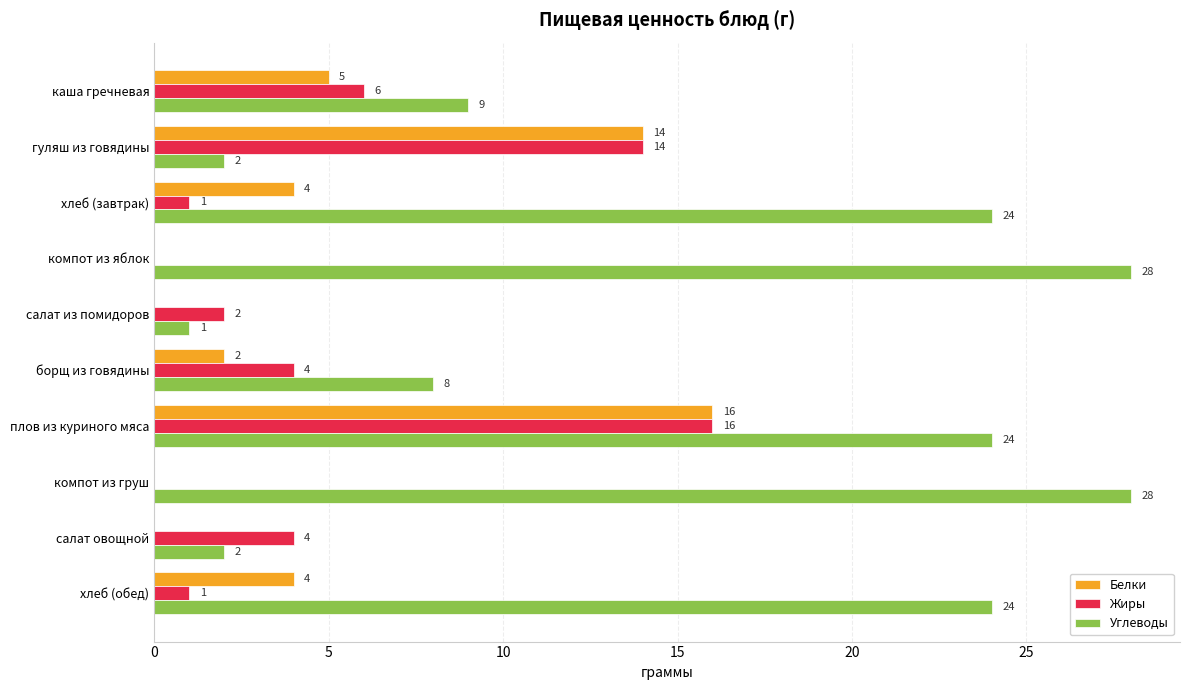

Which series changed the most between хлеб (завтрак) and салат из помидоров?

Углеводы